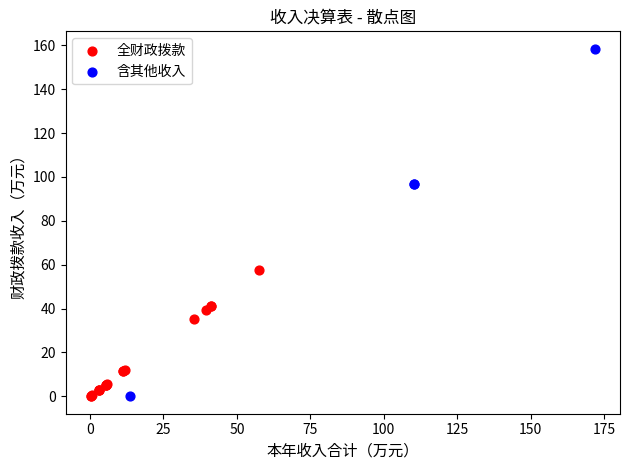

Which series has the largest Y range (max minus min)?

含其他收入